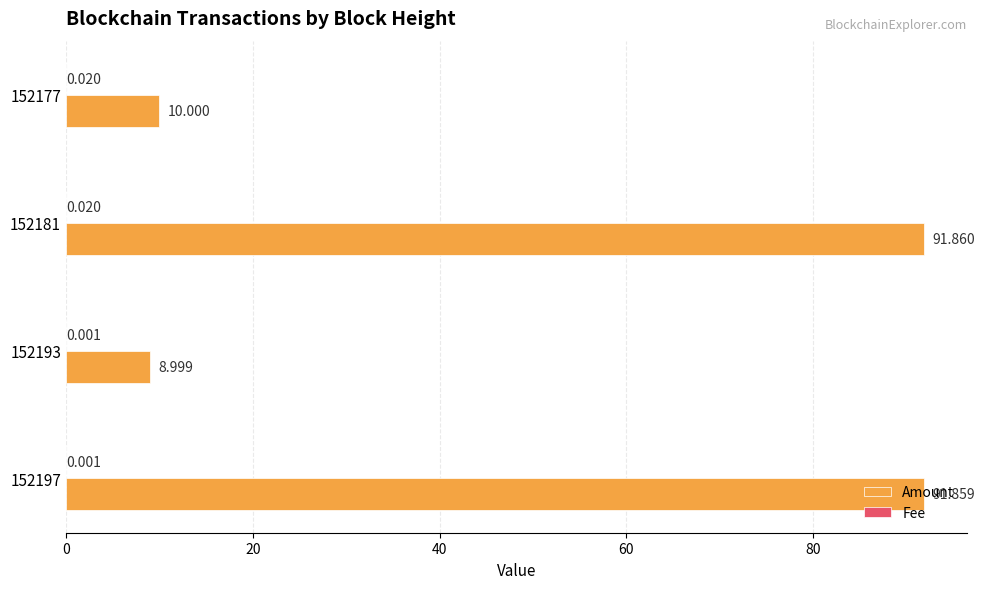

Which series has the largest total across all categories?

Amount